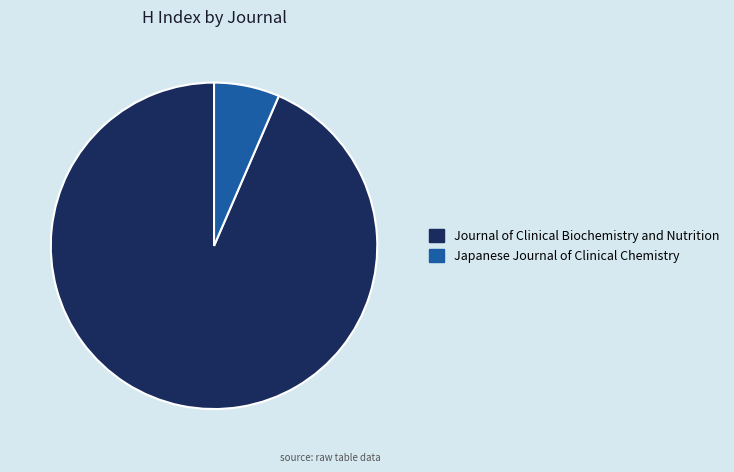

Rank the categories by value from highest to lowest.

Journal of Clinical Biochemistry and Nutrition, Japanese Journal of Clinical Chemistry